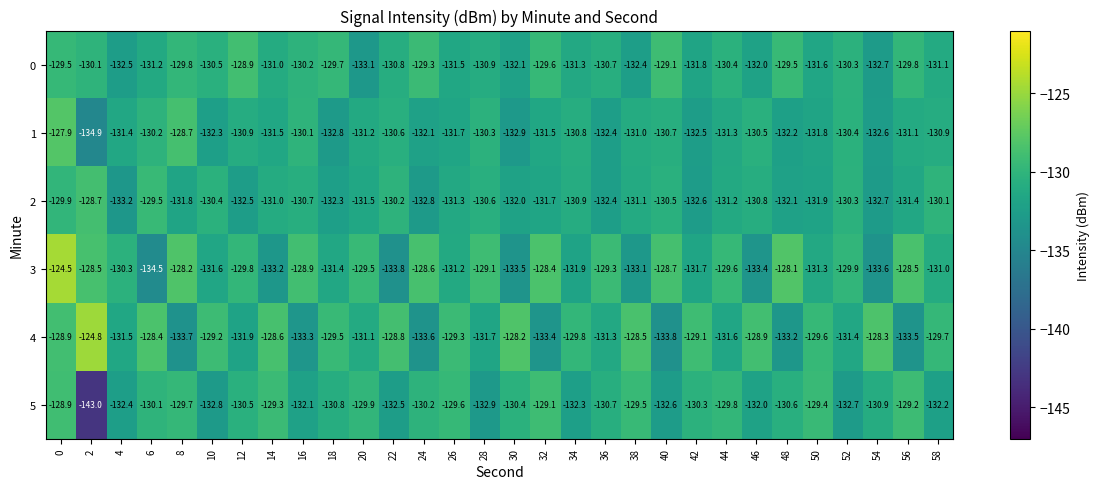

Between 8 and 34, which series saw the biggest shift?

4